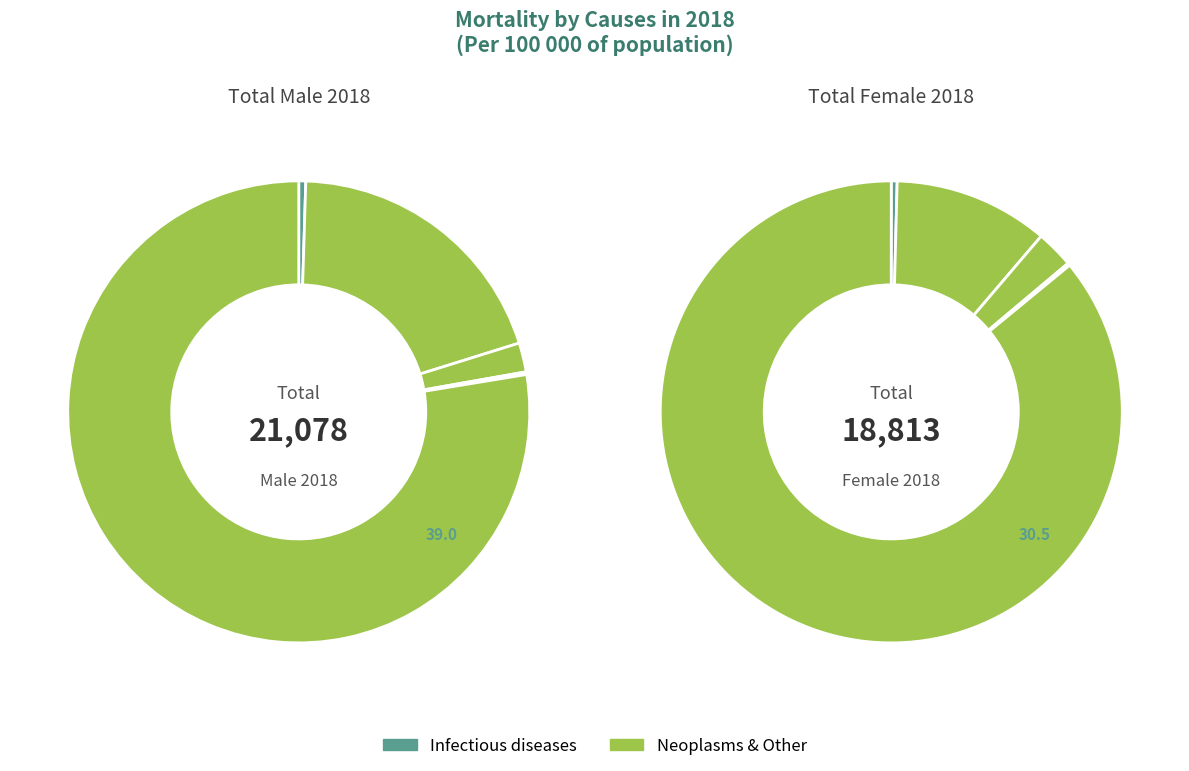

Is there any slice that represents more than half of the pie?

Yes